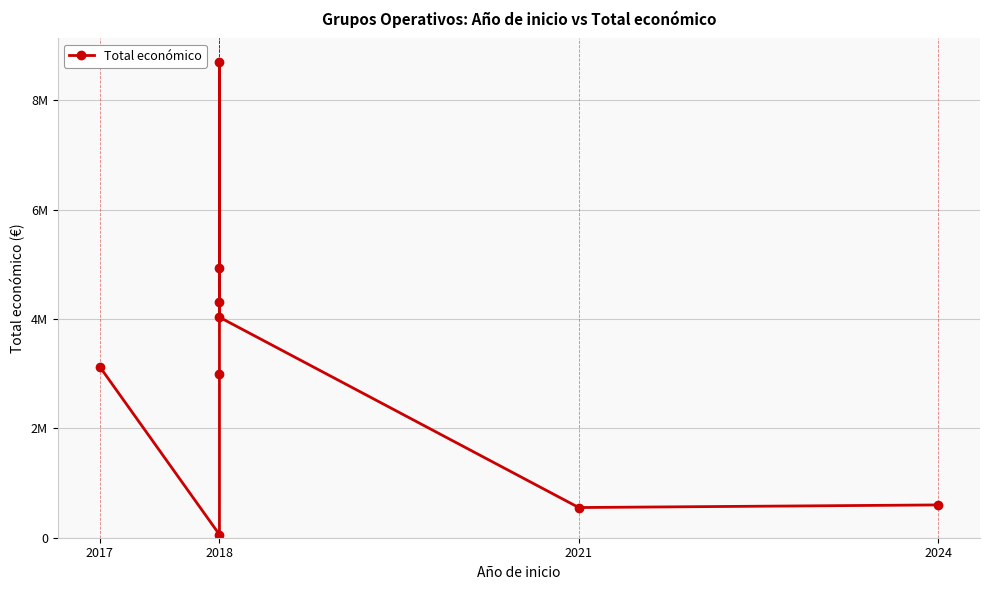

Does the chart have visible grid lines?

Yes